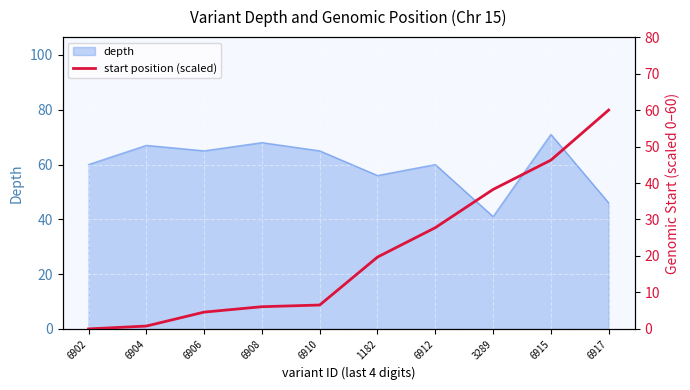

Is it true that depth equals 60 at 6912?

True